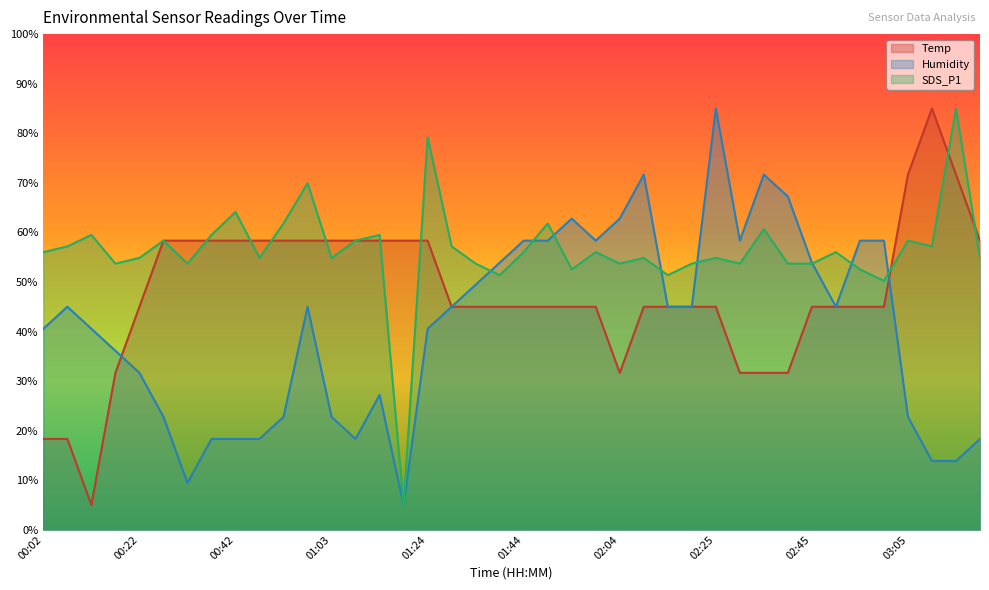

At which category is the sum across all series the highest?

02:25